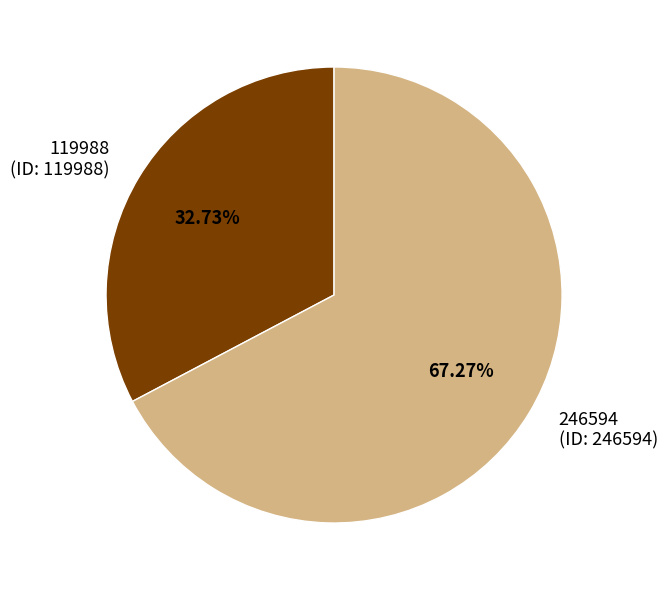

What is the total percentage of 246594 and 119988?

100.0%